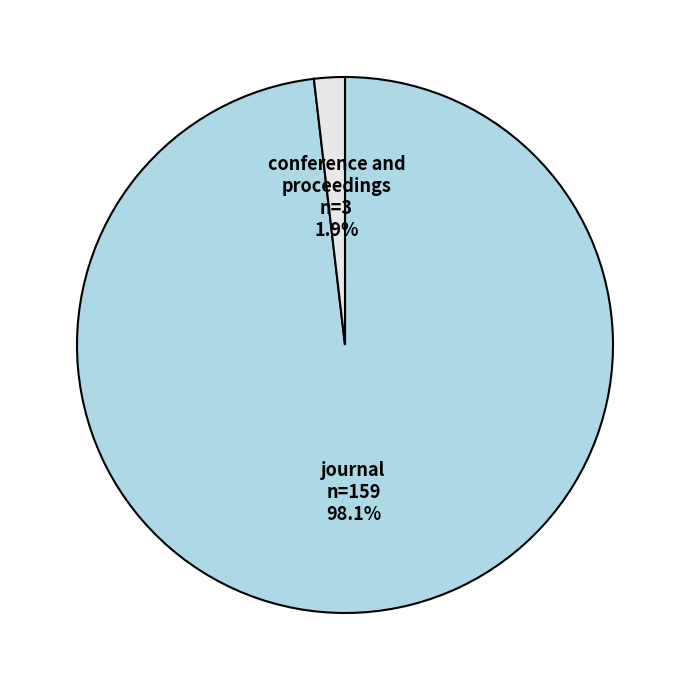

Between journal and conference and proceedings, which is larger?

journal